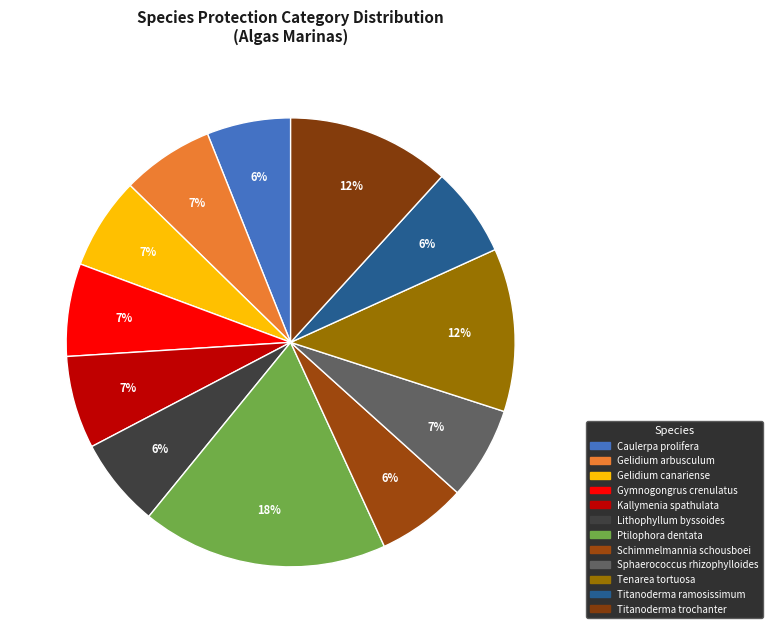

How much of the chart is everything except Ptilophora dentata?

82.3%